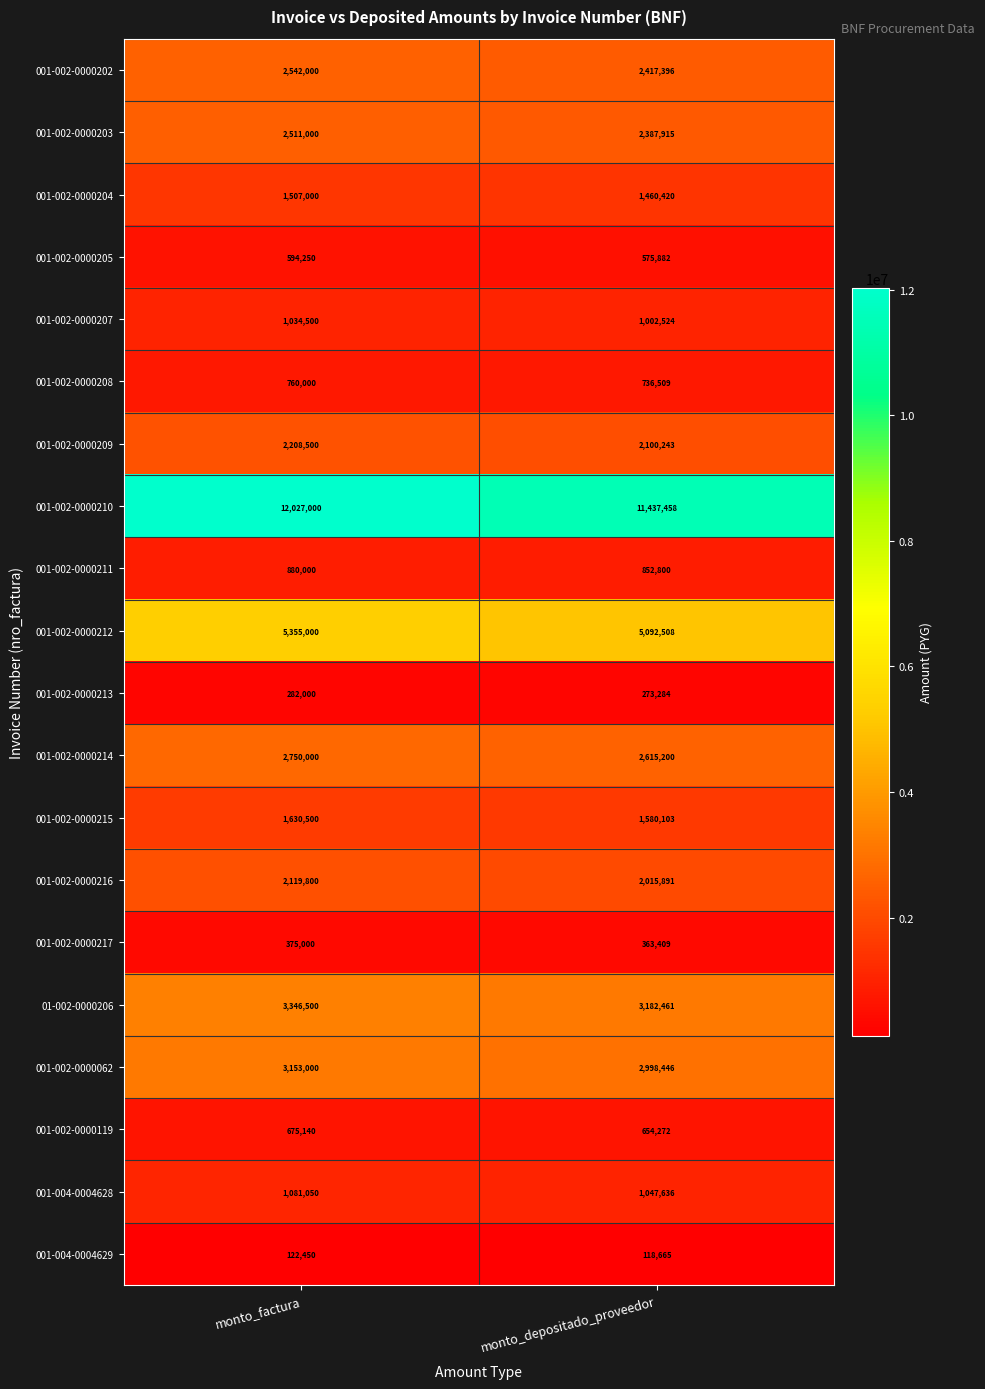

At how many categories does at least one series exceed 10157603?

2